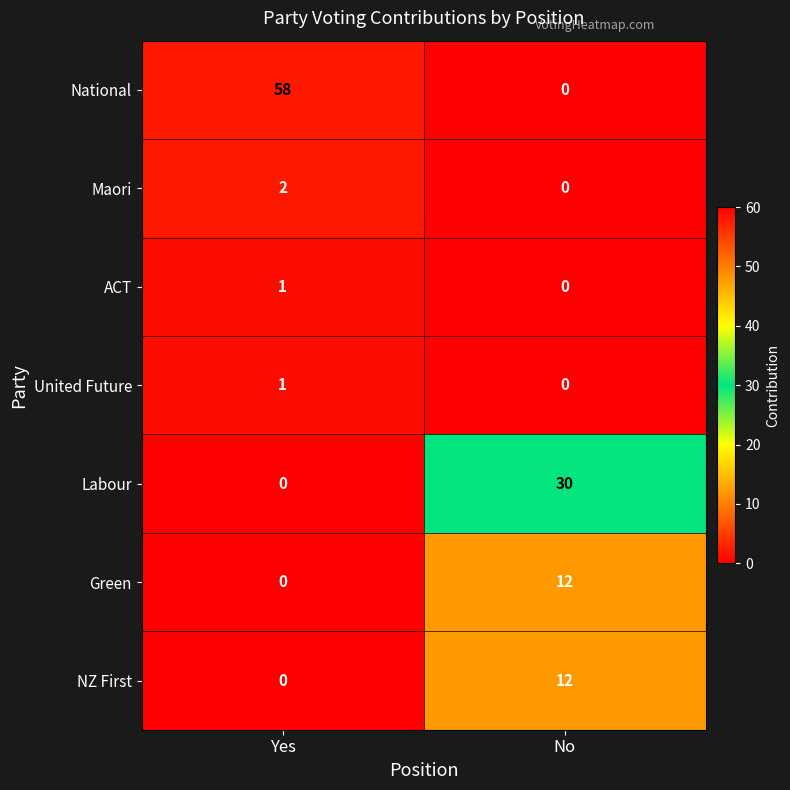

Reading left to right, transcribe all the data shown in this chart.

National: 58	0
Maori: 2	0
ACT: 1	0
United Future: 1	0
Labour: 0	30
Green: 0	12
NZ First: 0	12